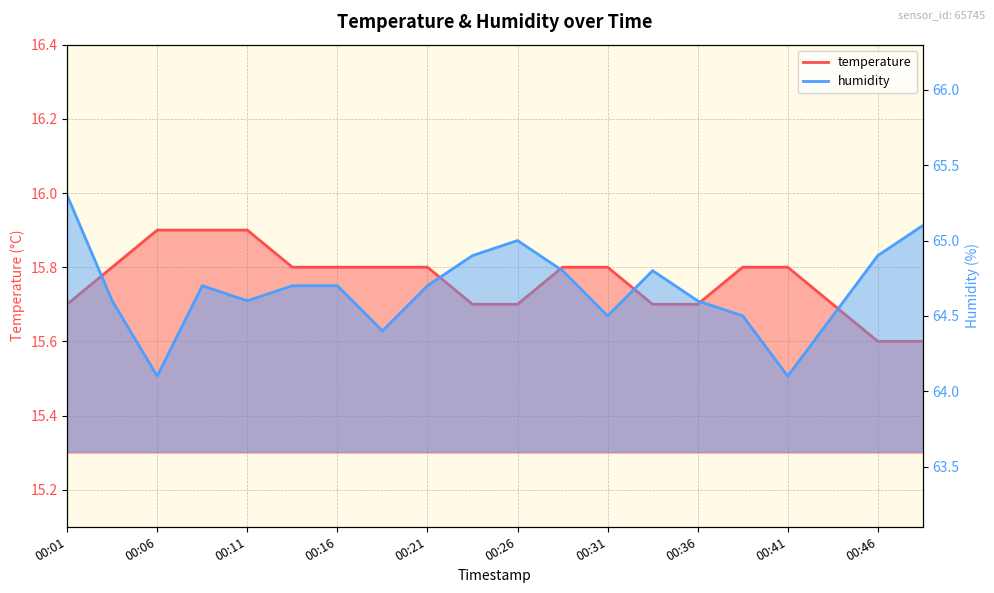

In humidity, how many points are higher than both neighbors (excluding endpoints)?

3